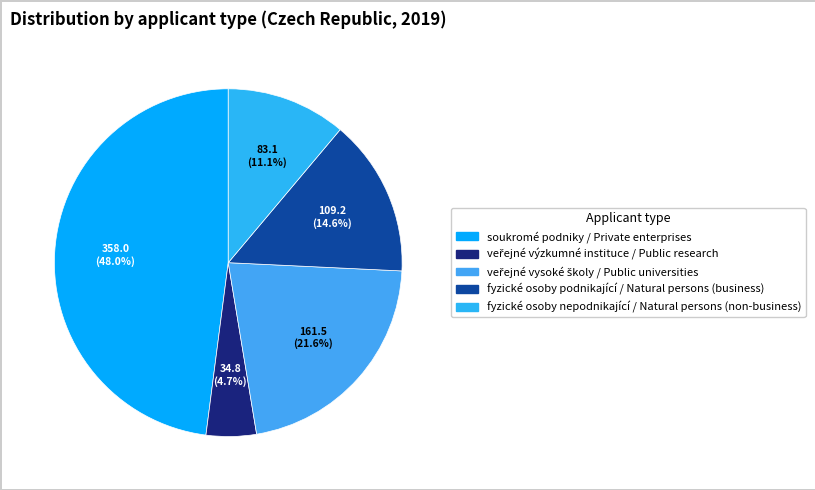

To the nearest percent, what is the average slice percentage?

20%